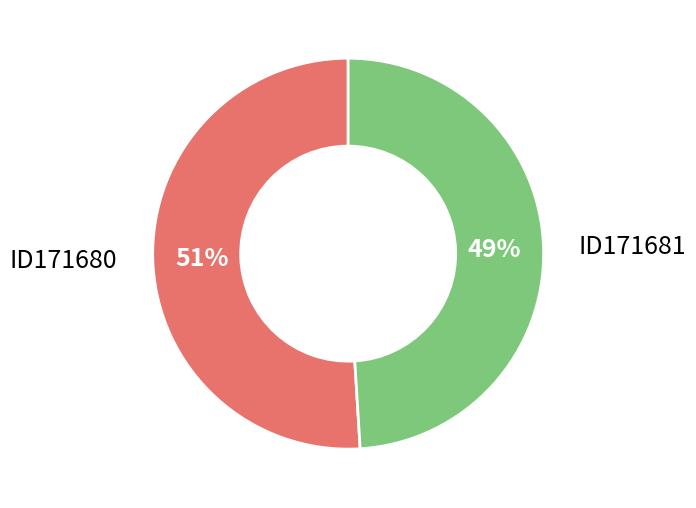

Which slice represents more than half of the pie?

ID171680